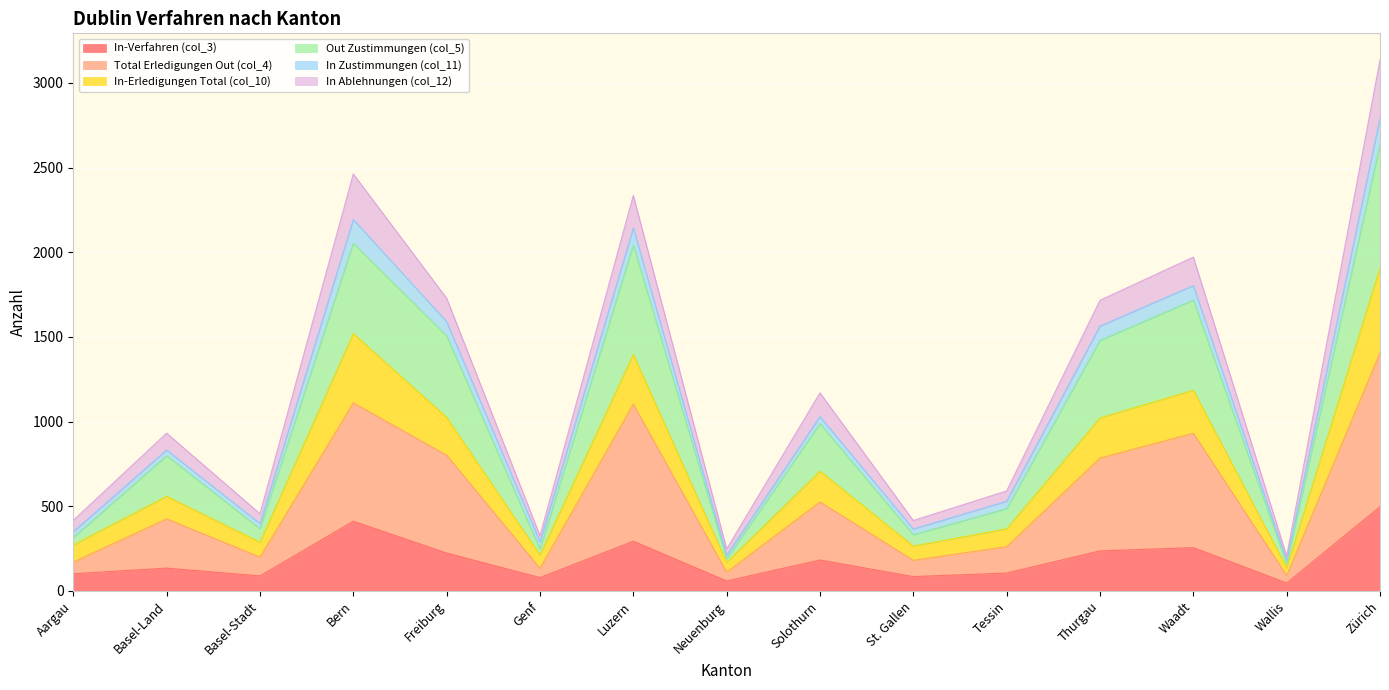

Which category has the lowest value across all series?

Wallis